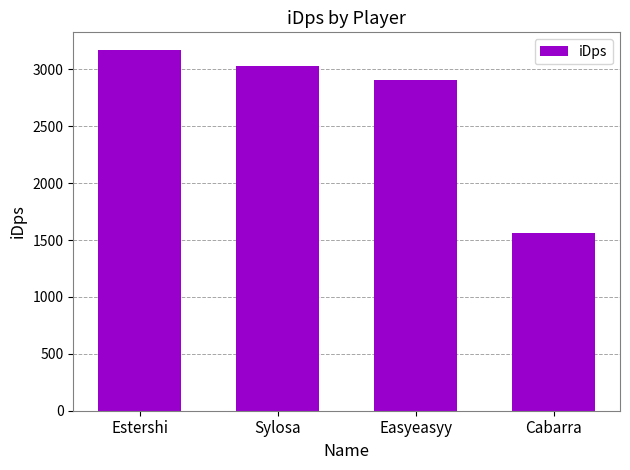

What is the average value?

2665.9